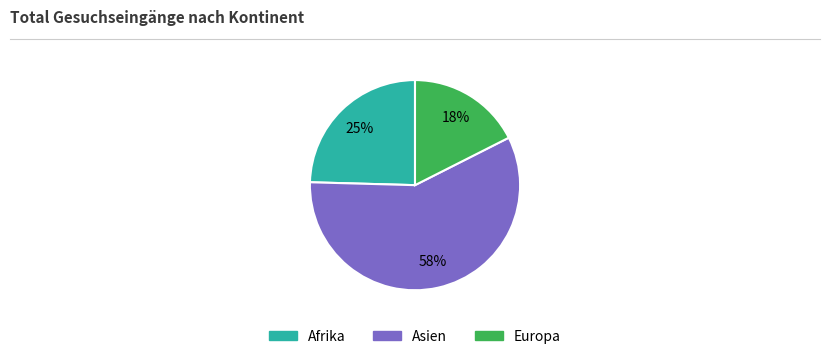

Does any single category account for the majority?

Yes